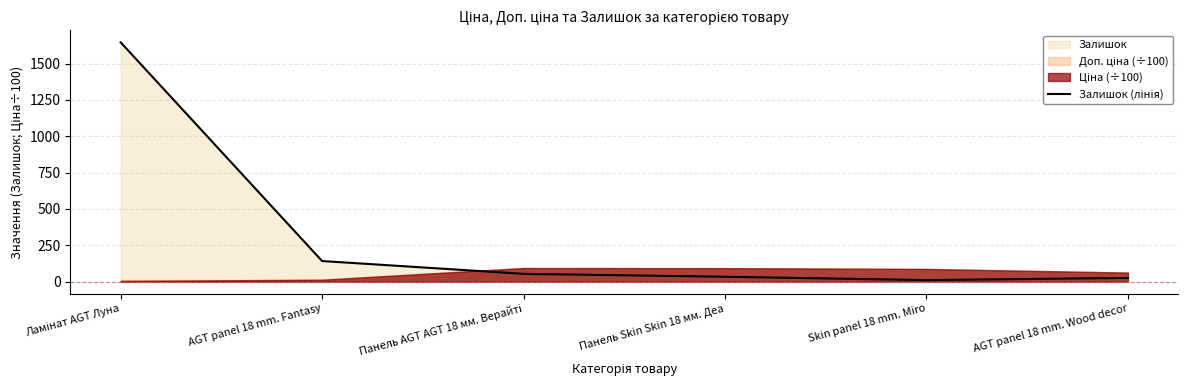

Is it true that the value at Skin panel 18 mm. Miro is 4?

False